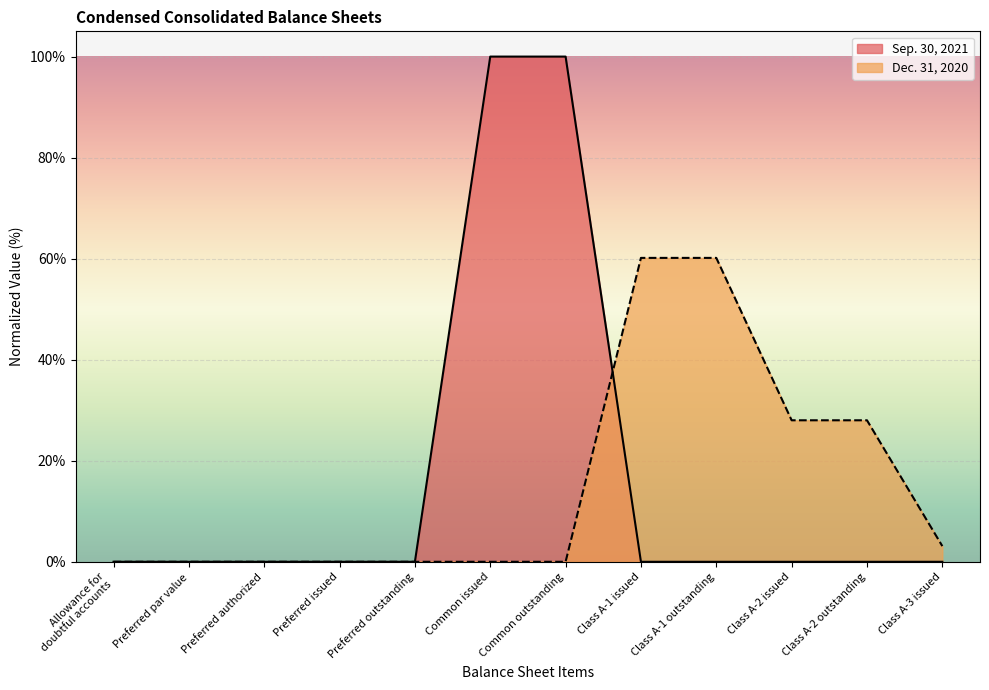

How many lines are shown in the chart?

2